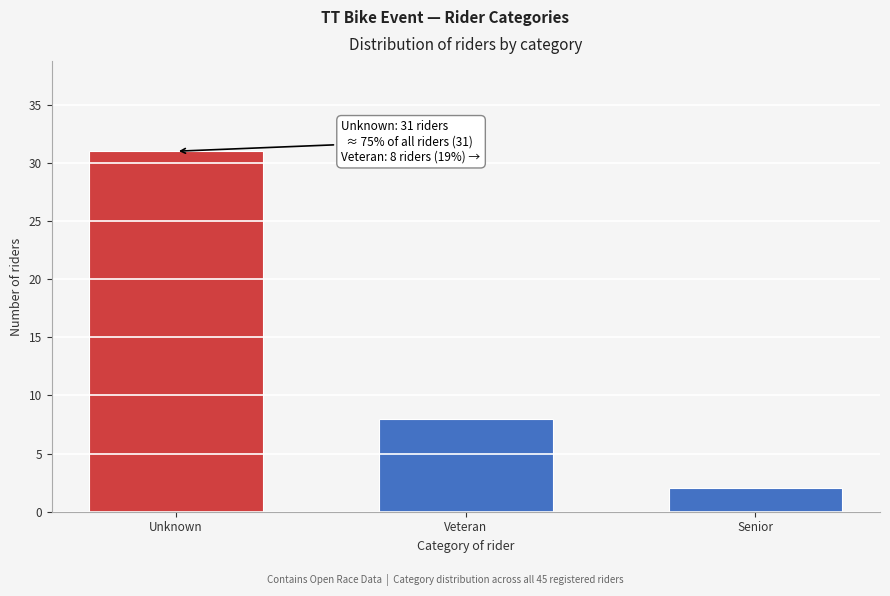

Reading left to right, list all the values displayed in this chart.

31	8	2